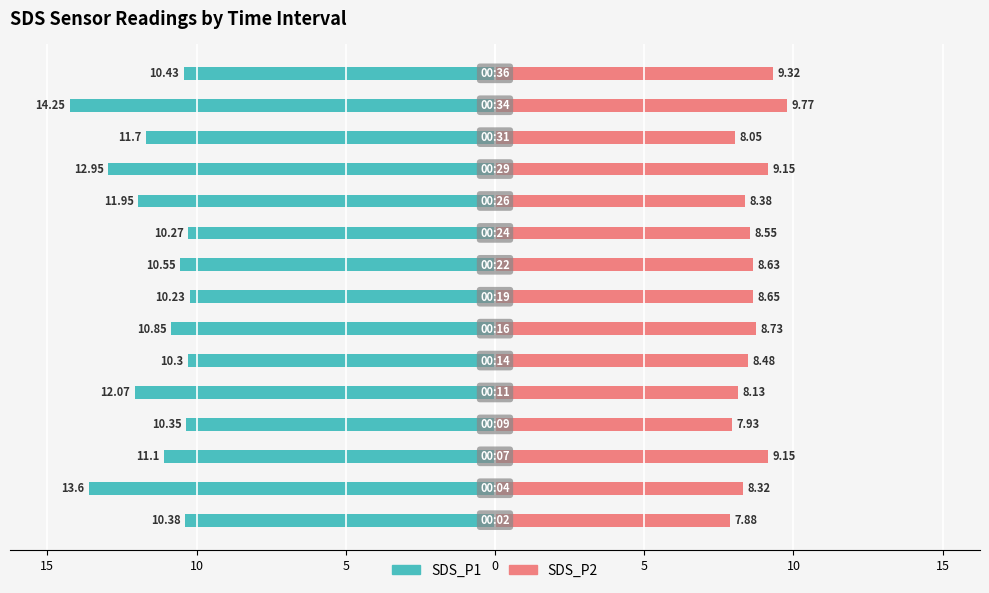

Rank the series at 0 from lowest to highest value.

SDS_P1, SDS_P2